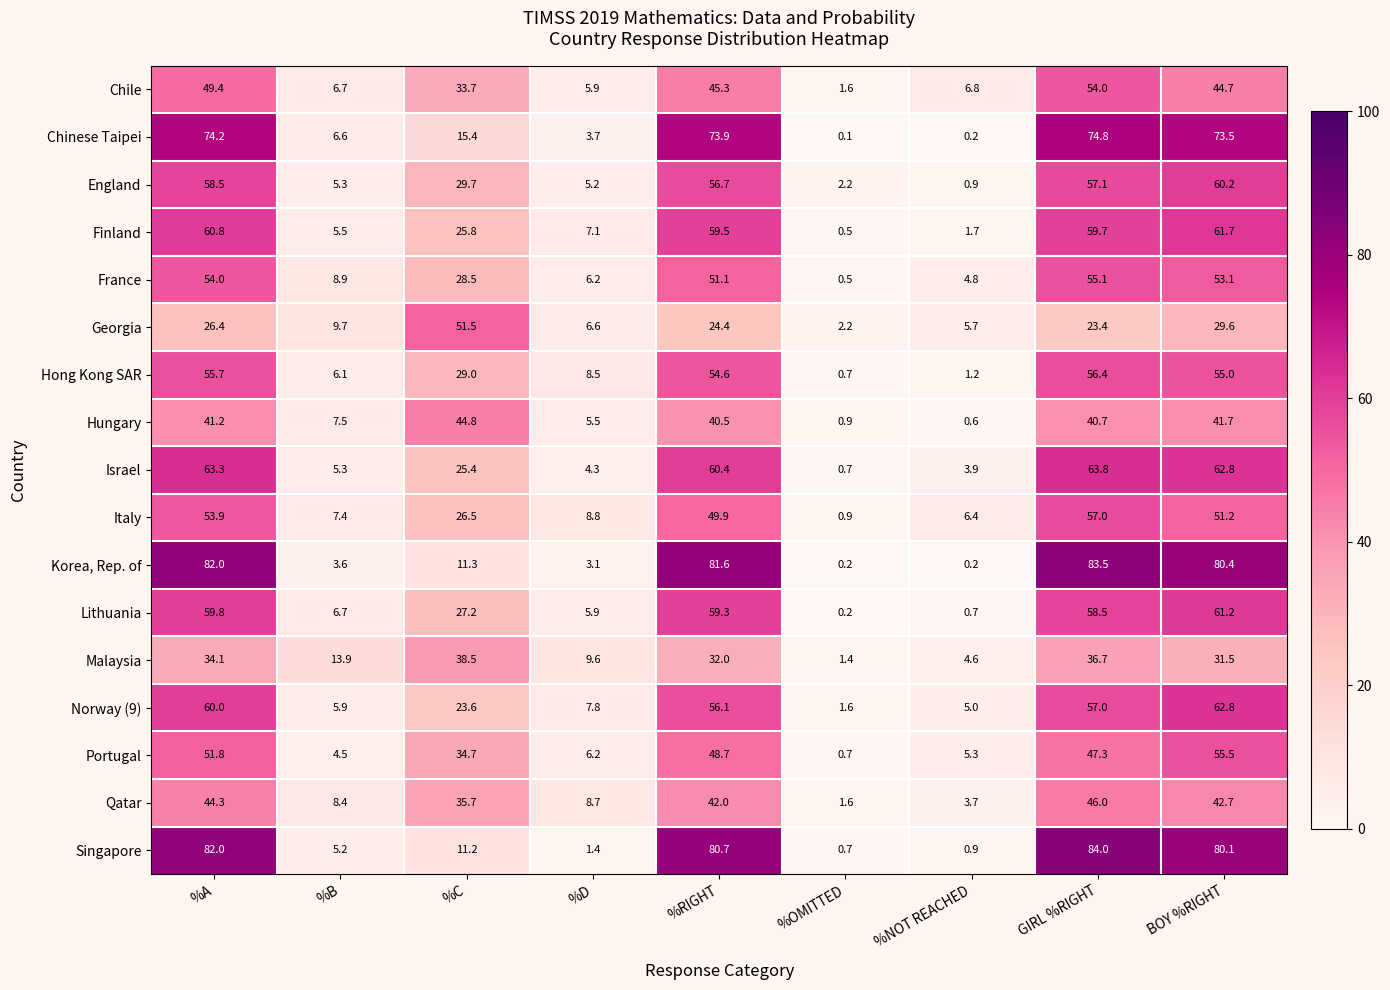

Rank the series by their maximum value, from highest to lowest.

Singapore, Korea, Rep. of, Chinese Taipei, Israel, Norway (9), Finland, Lithuania, England, Italy, Hong Kong SAR, Portugal, France, Chile, Georgia, Qatar, Hungary, Malaysia